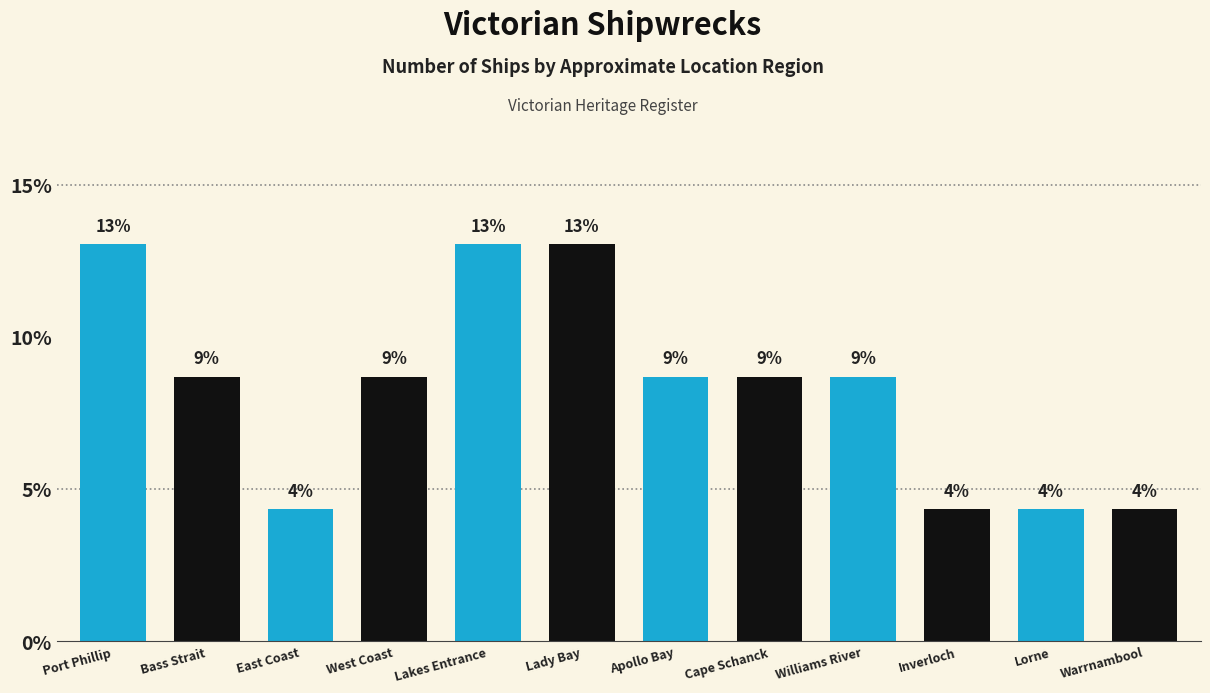

Rank the categories by value from highest to lowest.

Port Phillip, Lakes Entrance, Lady Bay, Bass Strait, West Coast, Apollo Bay, Cape Schanck, Williams River, East Coast, Inverloch, Lorne, Warrnambool